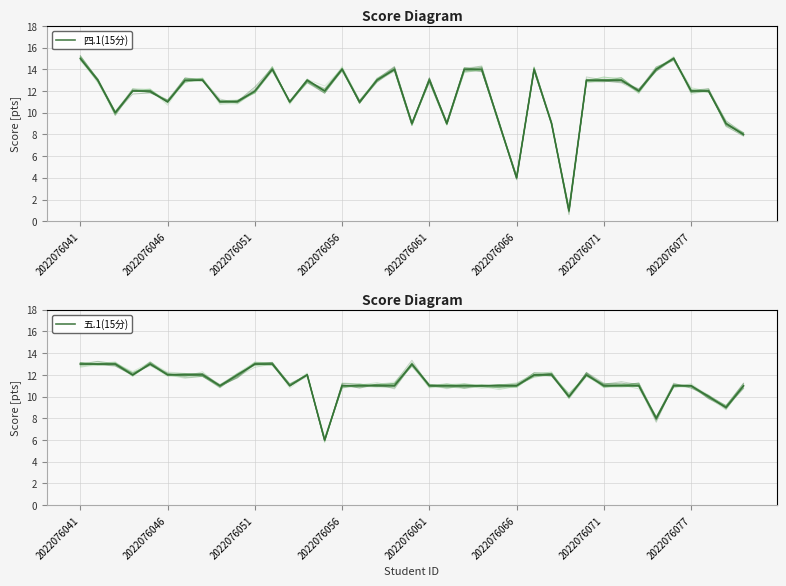

Which has a higher value, 29 or 34?

34